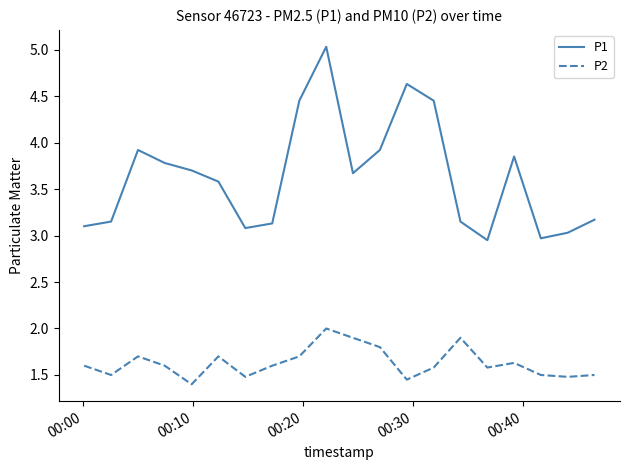

What is the average value of the P1 series?

3.6